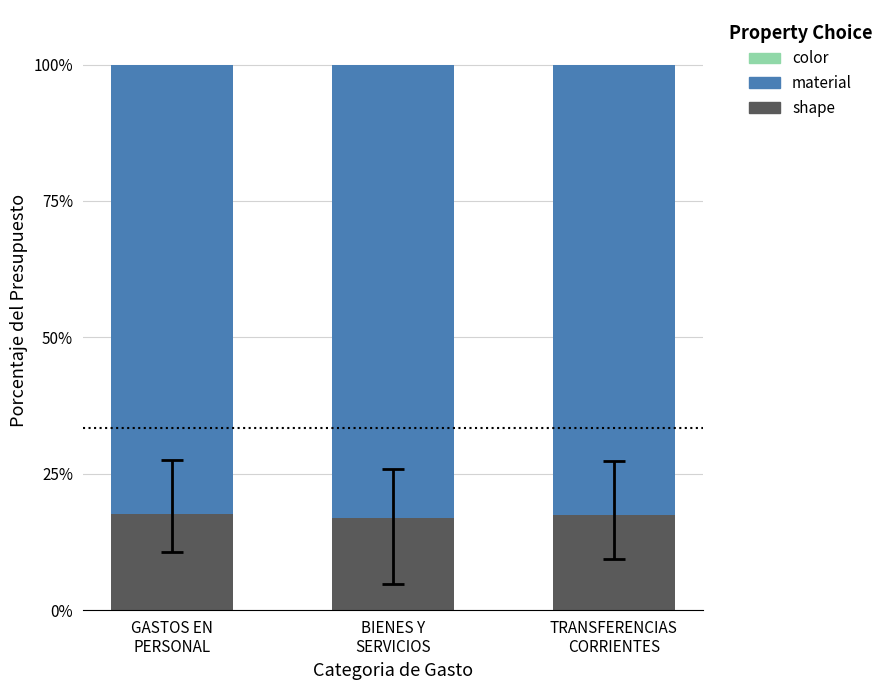

What is the highest value of the shape series?

17.6